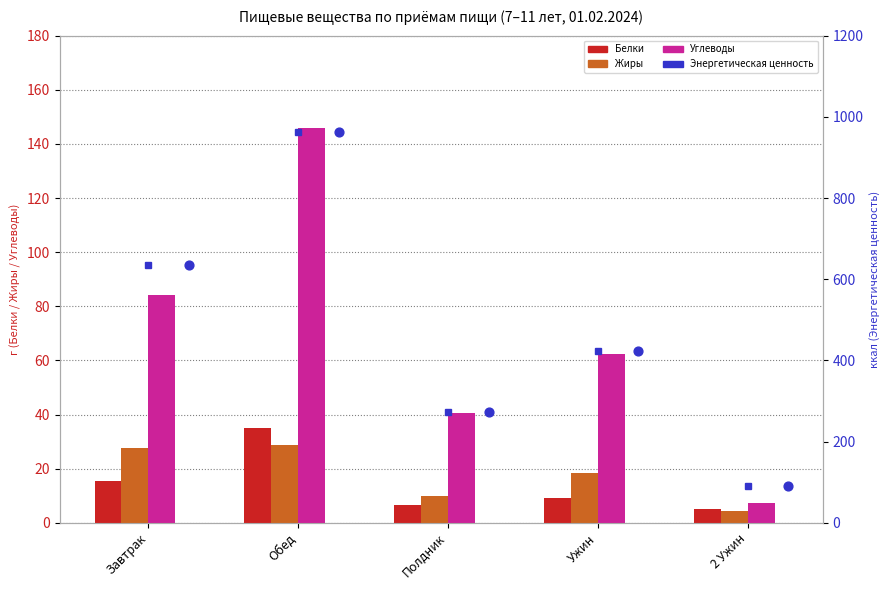

Which series has the largest Y range (max minus min)?

Энергетическая ценность